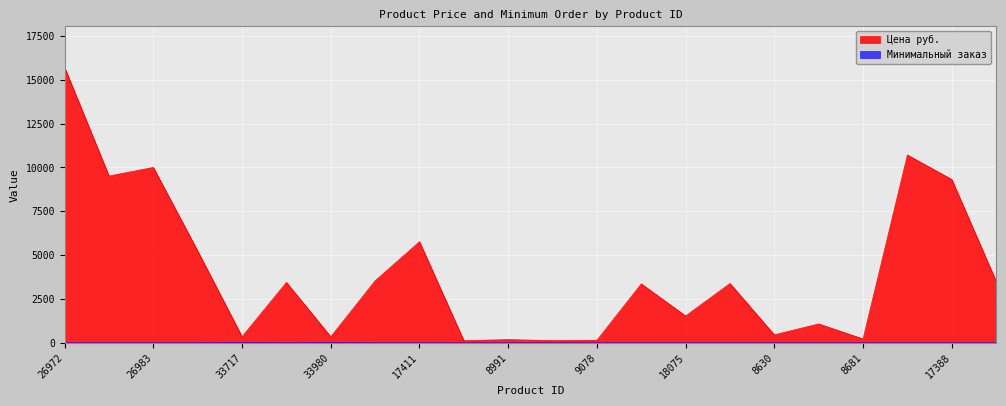

True or false: Цена руб. and Минимальный заказ intersect in this chart.

False